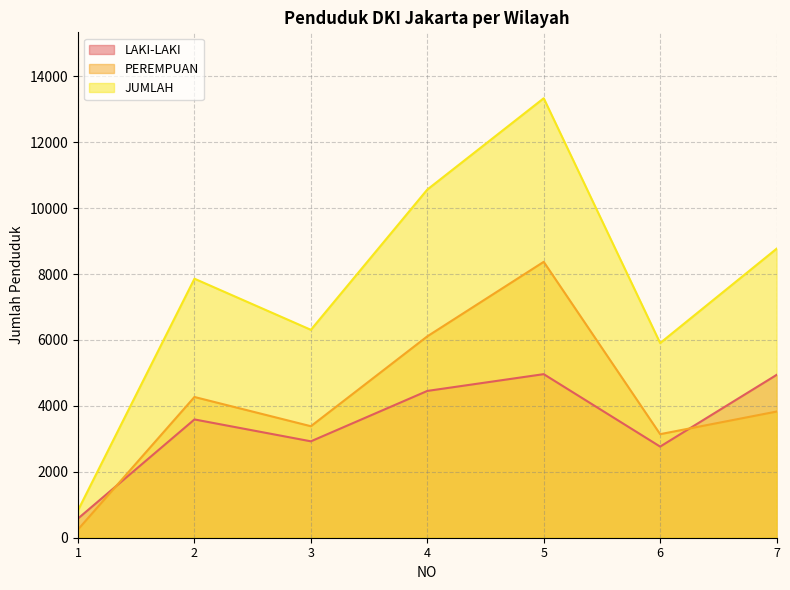

How many times do PEREMPUAN and LAKI-LAKI cross each other?

2